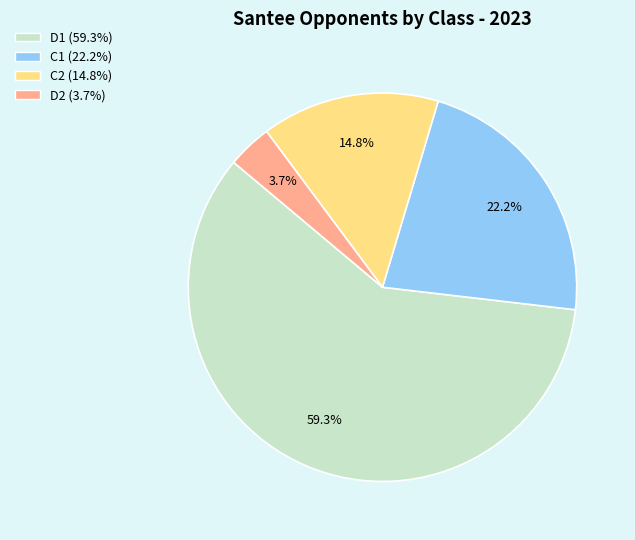

Between D2 and C1, which is larger?

C1